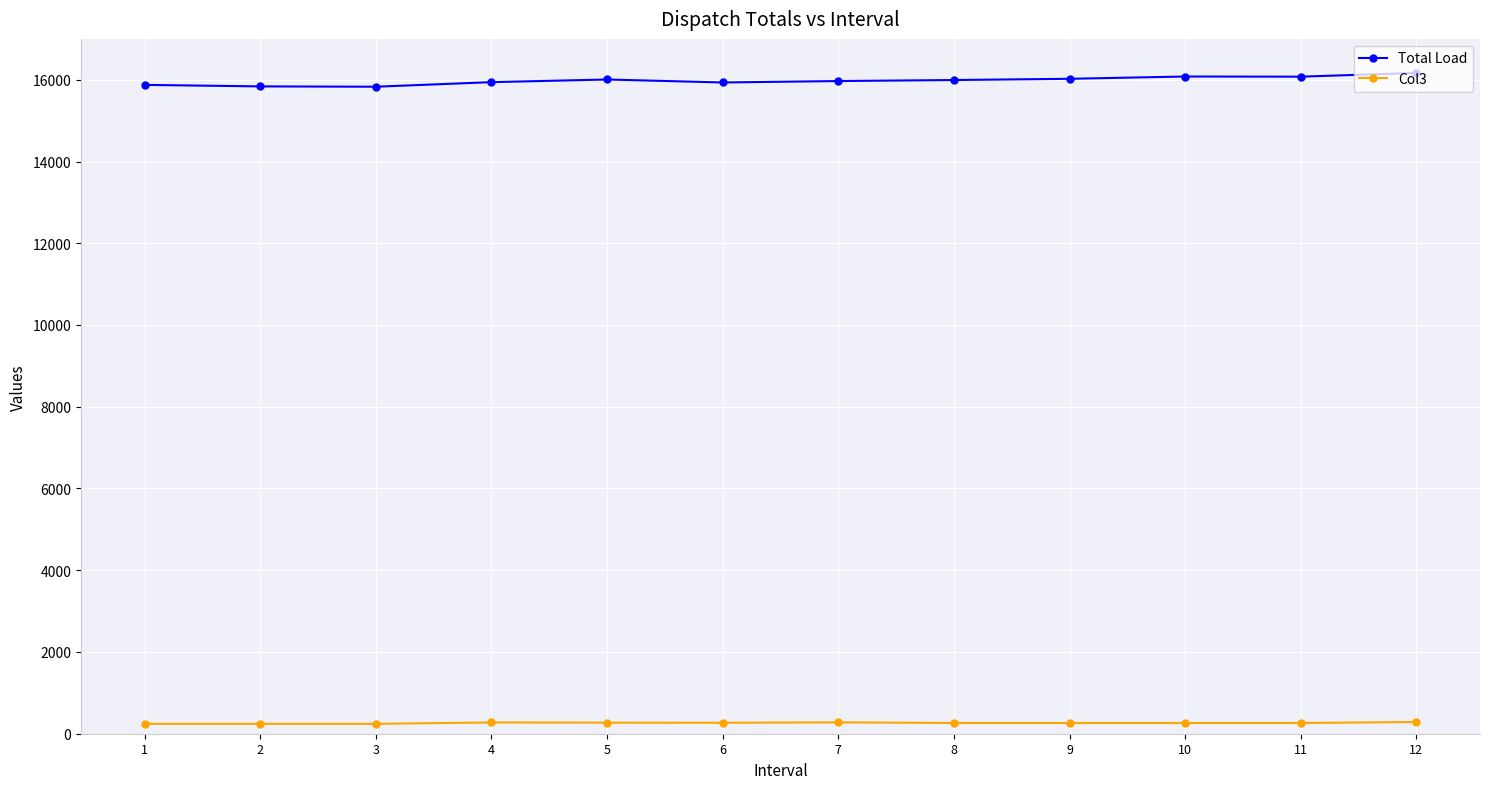

Which series has the largest total across all categories?

Total Load